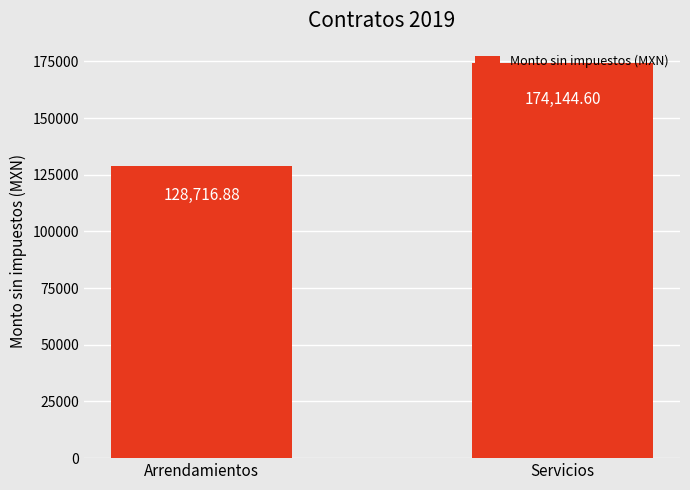

How many bars are there in total?

2